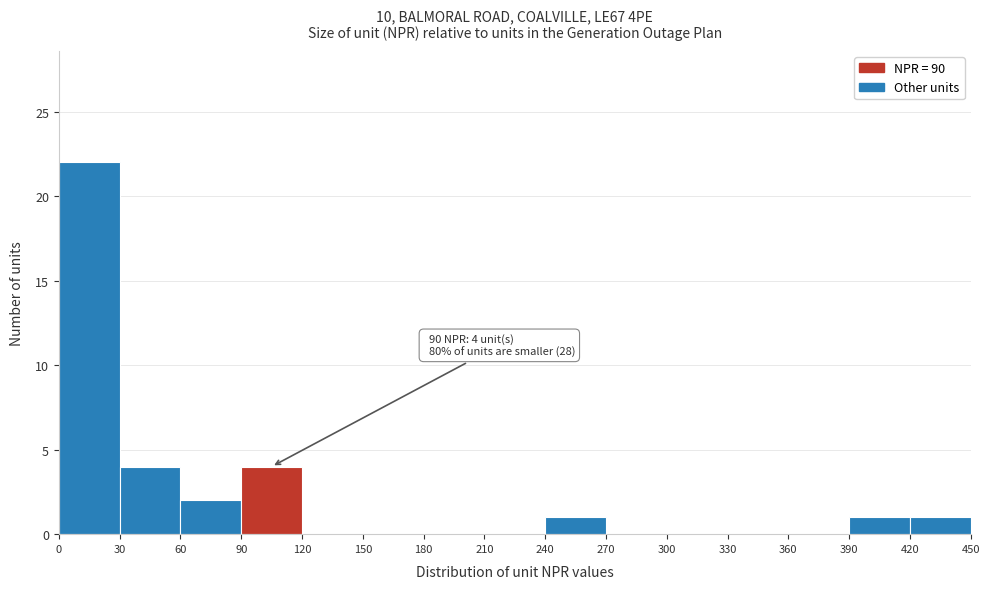

Which range on the x-axis has the tallest bar?

0 to 30